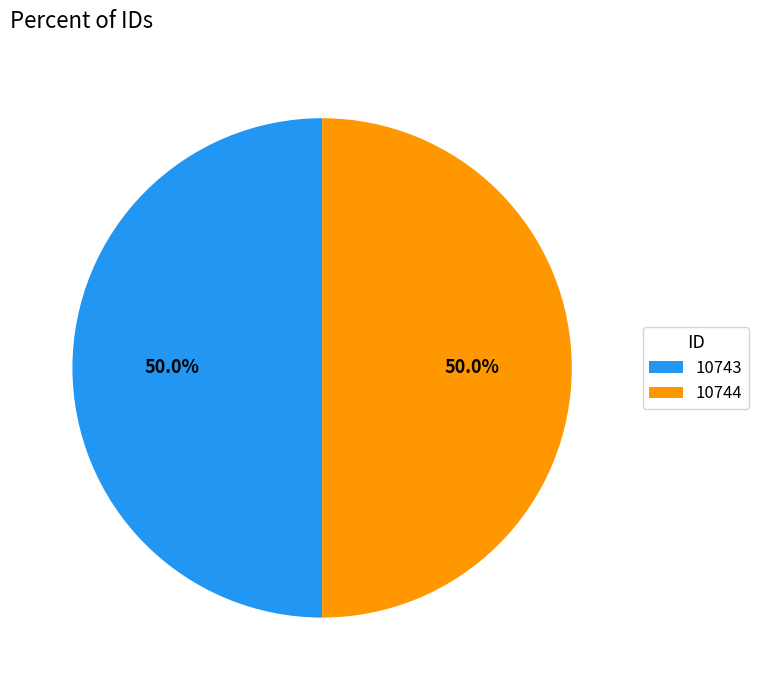

The 10743 slice represents 63% of the pie. True or false?

False